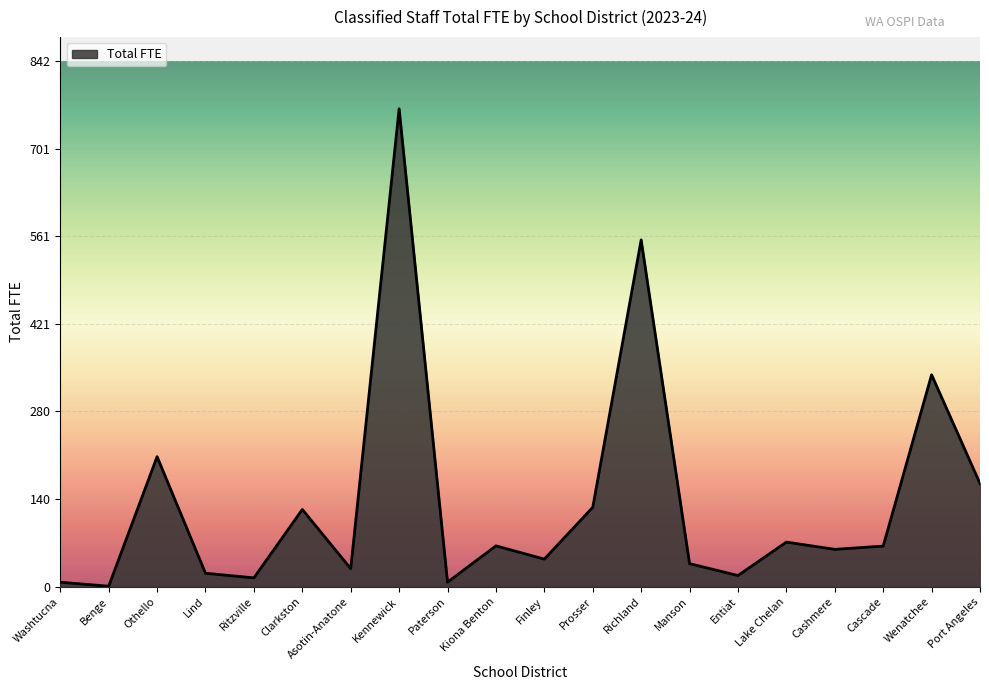

What is the difference between the maximum and minimum values?

764.9